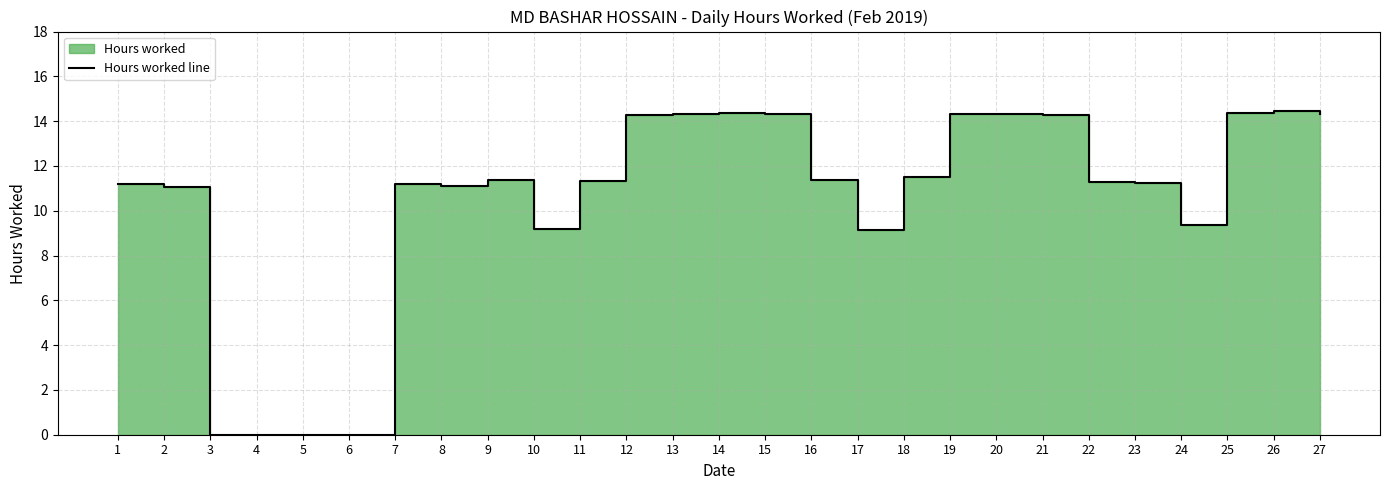

Where is the data nearest to the value 7?

17